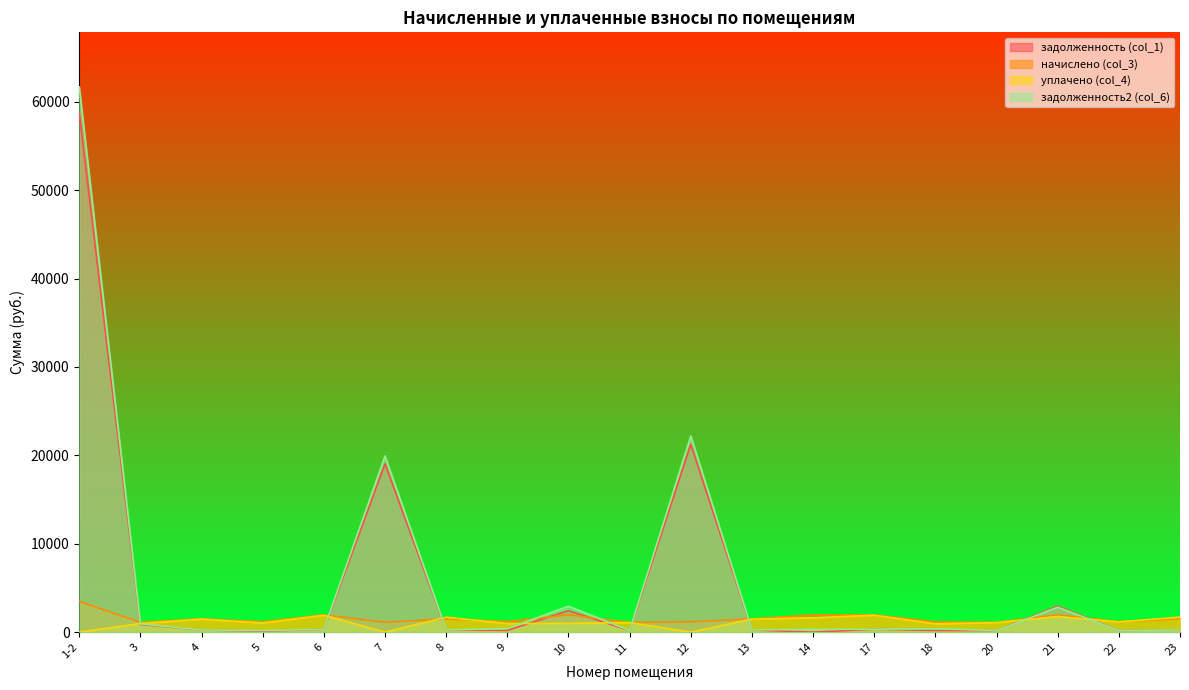

How many distinct data groups are displayed?

4